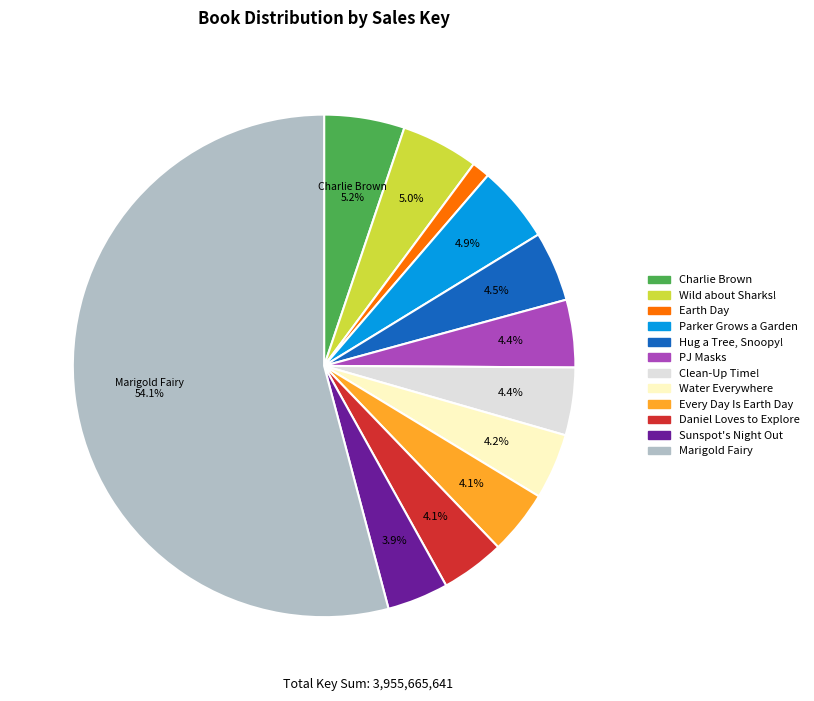

How many segments does this pie chart have?

12